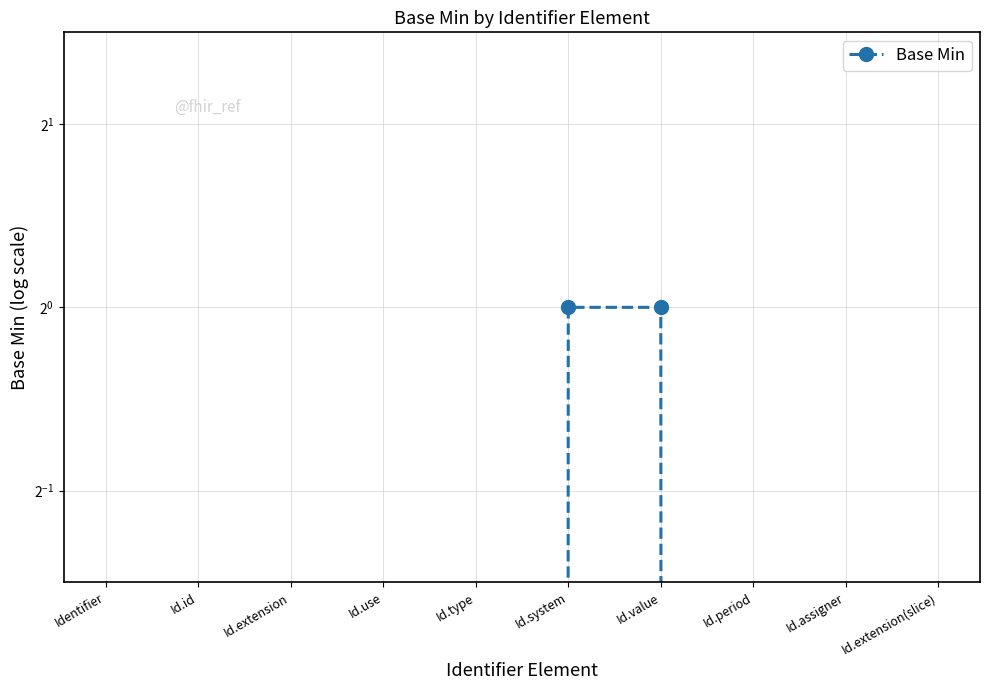

What is the greatest value displayed?

1